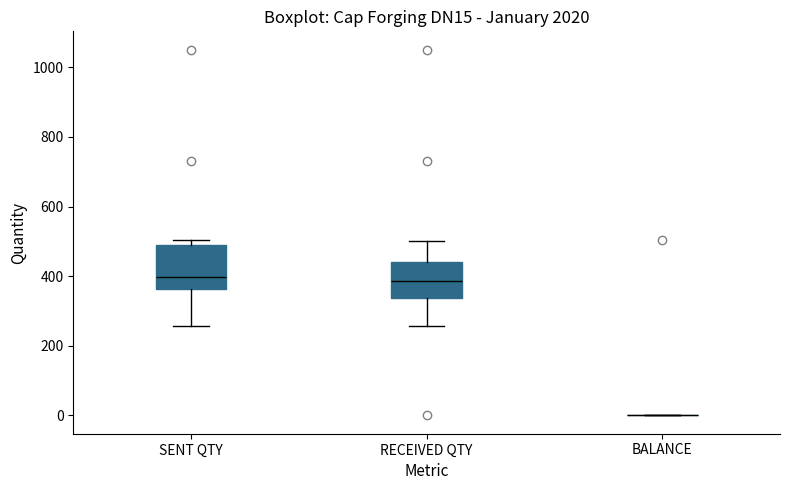

Comparing the boxes themselves (not the whiskers), which one is the tallest?

SENT QTY